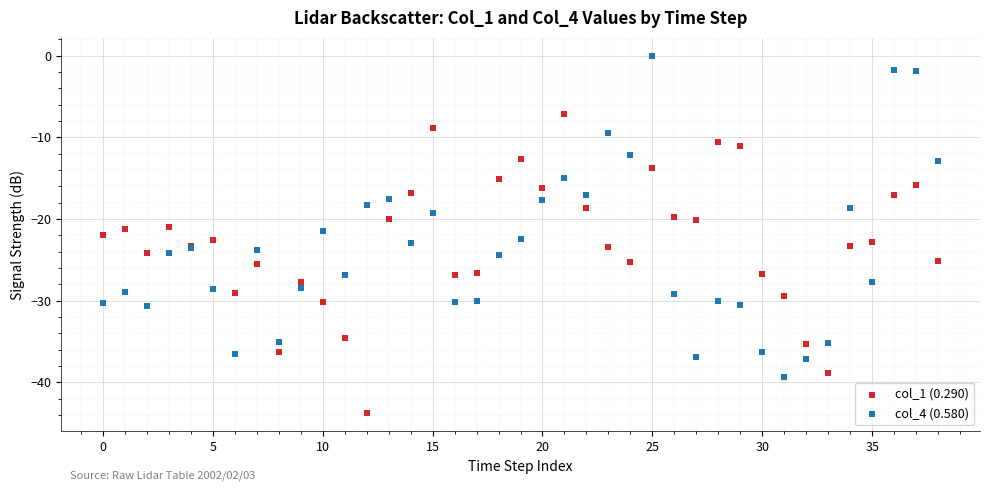

Which series reaches the maximum Y coordinate?

col_4 (0.580)